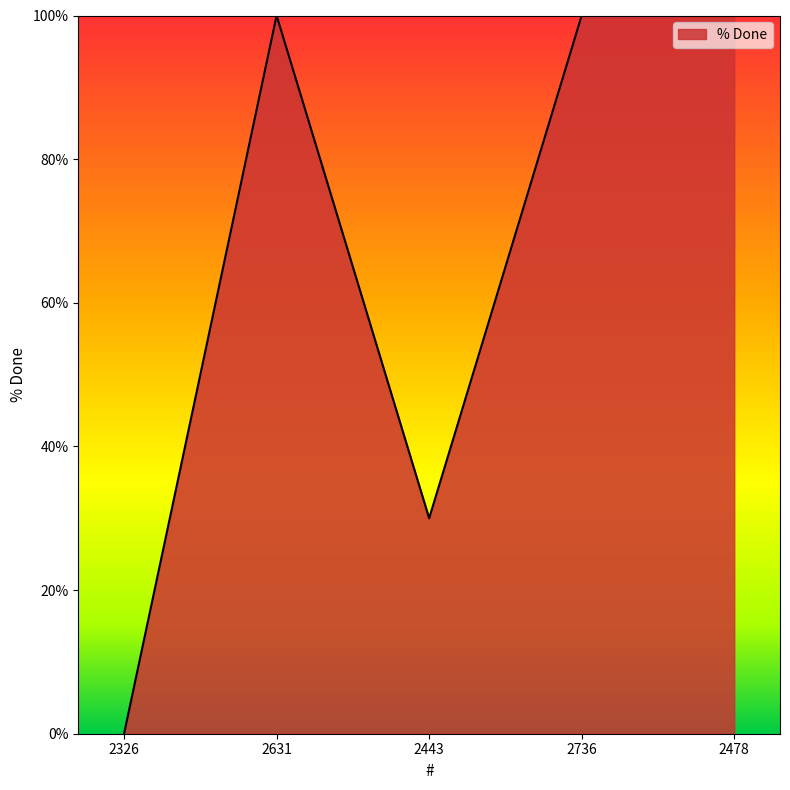

Read the value at 2631.

100